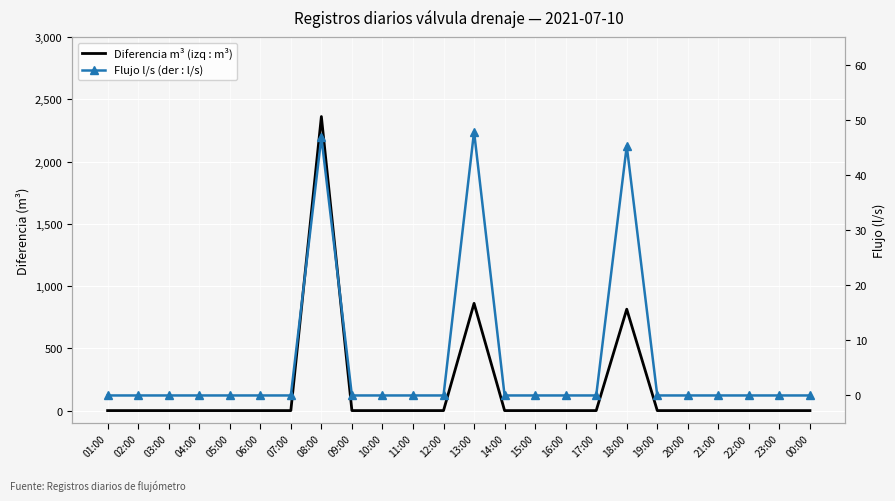

Rank the categories by Diferencia m³ (izq : m³) value from lowest to highest.

01:00, 02:00, 03:00, 04:00, 05:00, 06:00, 07:00, 09:00, 10:00, 11:00, 12:00, 14:00, 15:00, 16:00, 17:00, 19:00, 20:00, 21:00, 22:00, 23:00, 00:00, 18:00, 13:00, 08:00